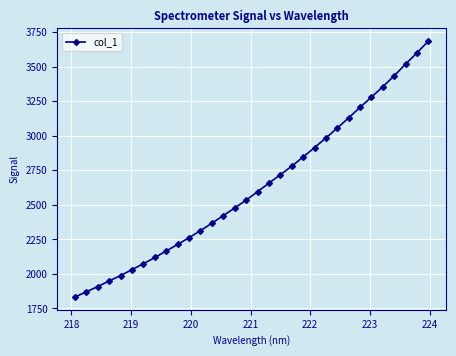

What is the maximum value shown in the chart?

3687.2